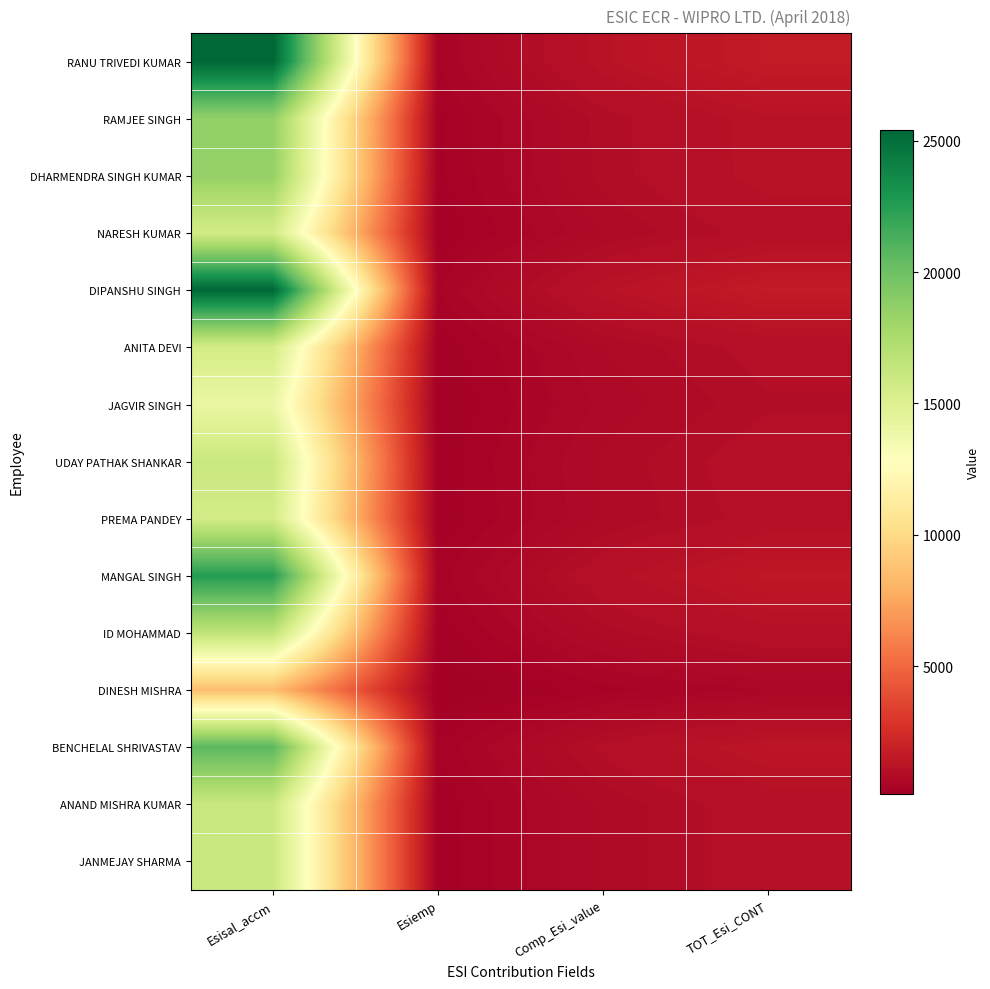

Which series has the widest spread of values?

RANU TRIVEDI KUMAR